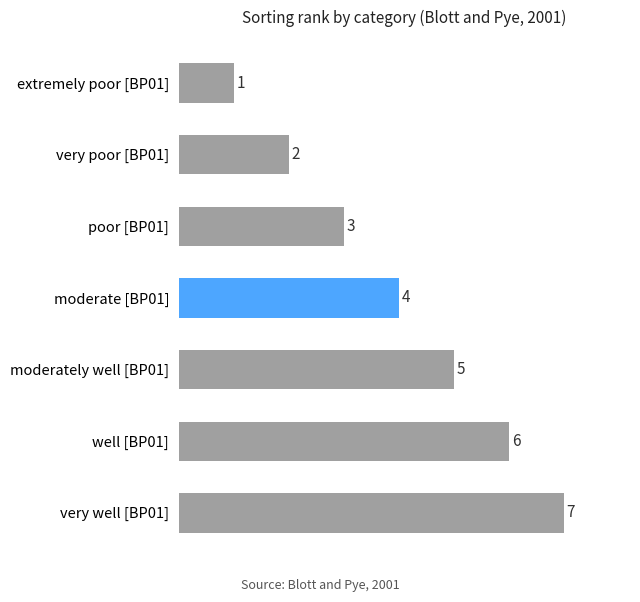

How many data points are less than 4?

3